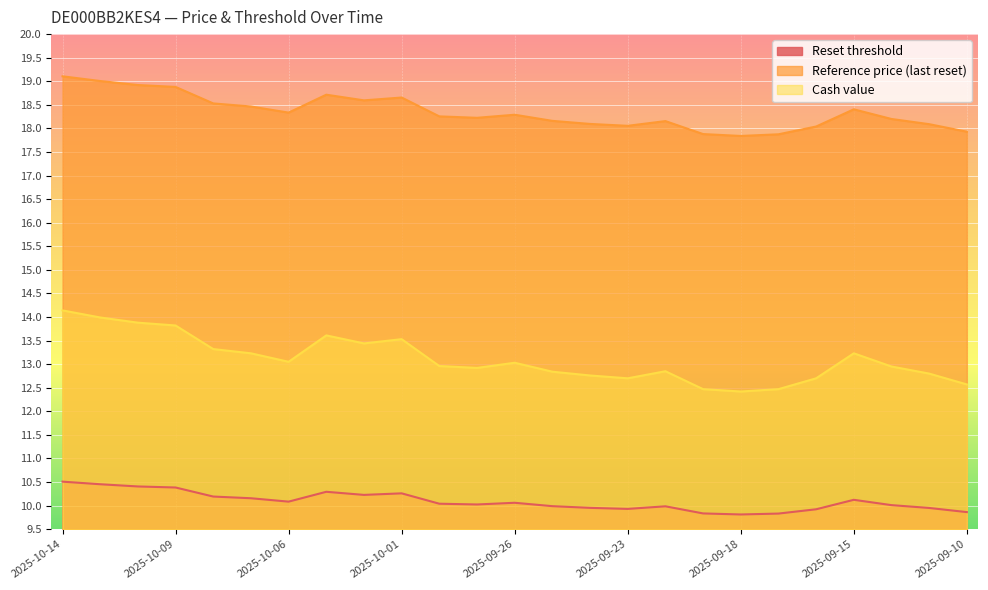

The Reset threshold series shows 10.1 at 2025-10-06. True or false?

True